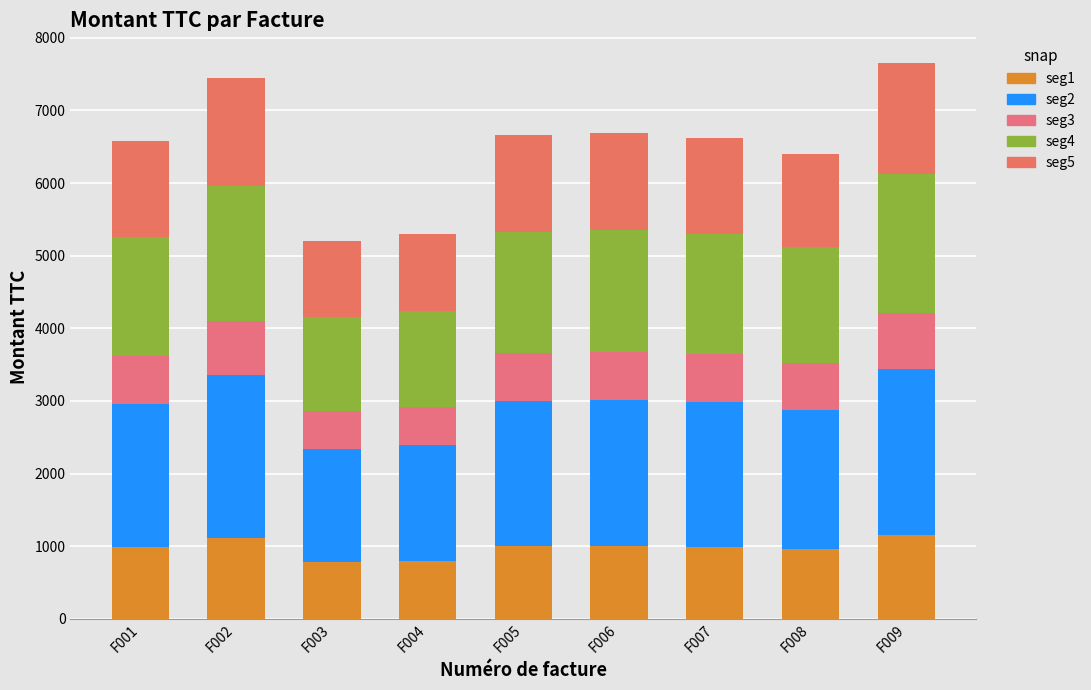

How many distinct data groups are displayed?

5